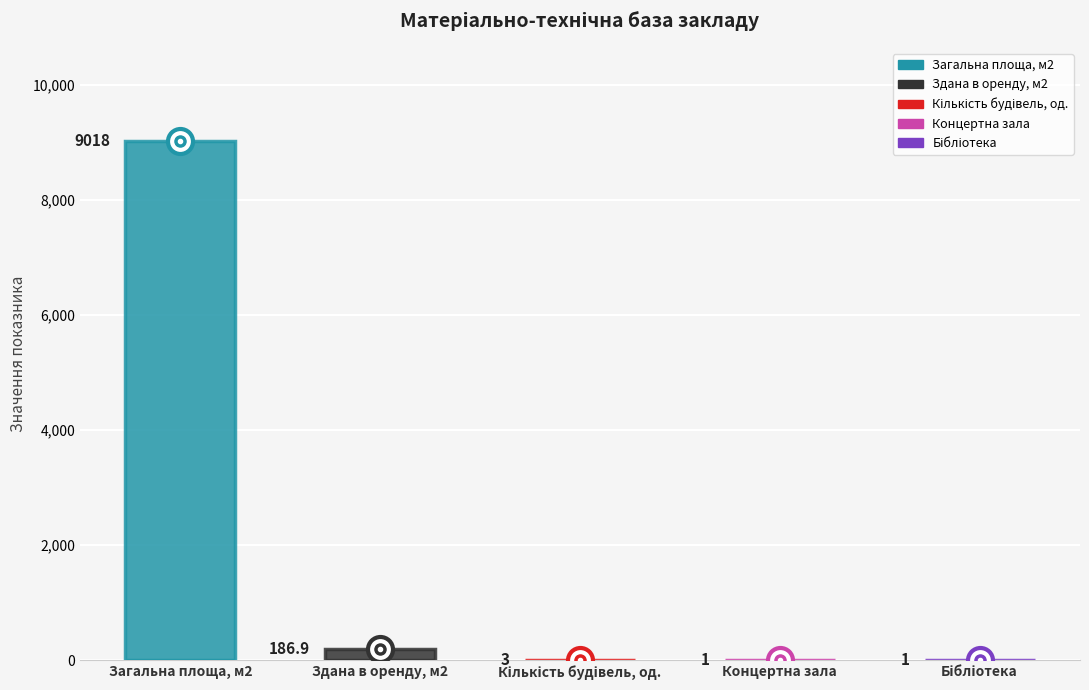

The value at Бібліотека is 1.0. True or false?

True